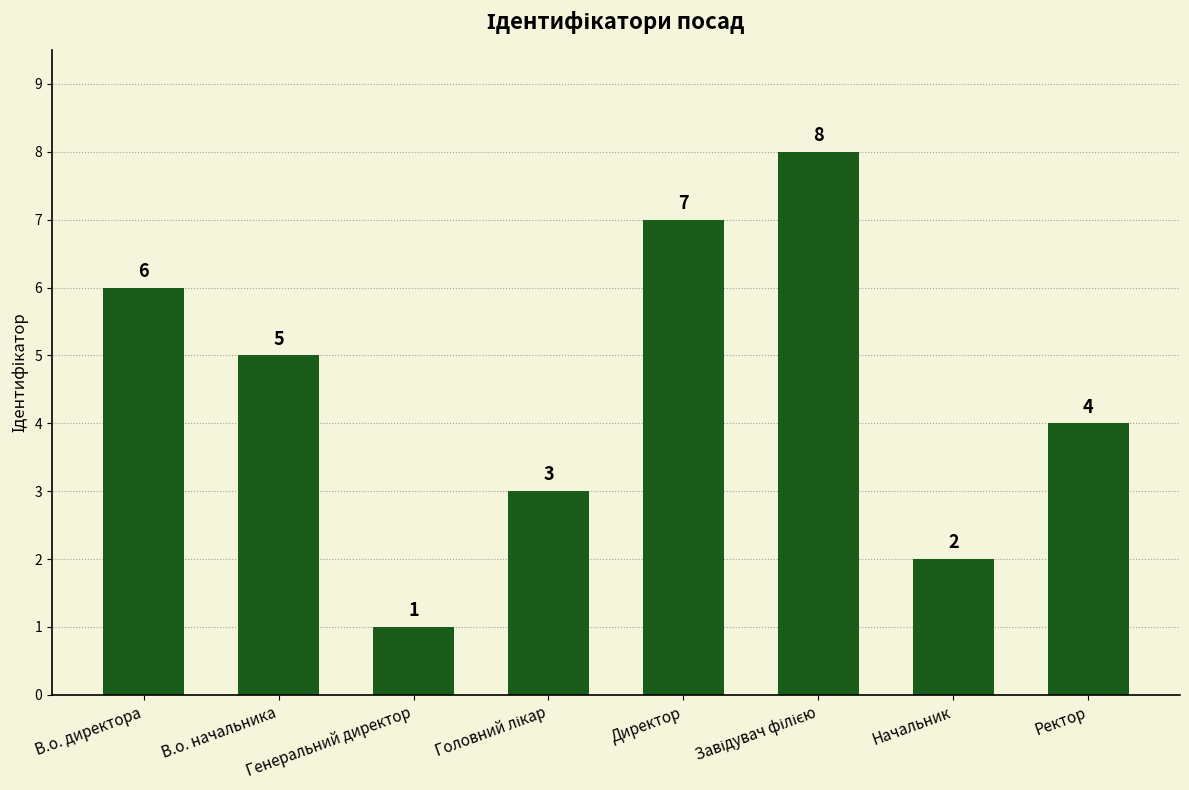

How many data points are less than 5?

4